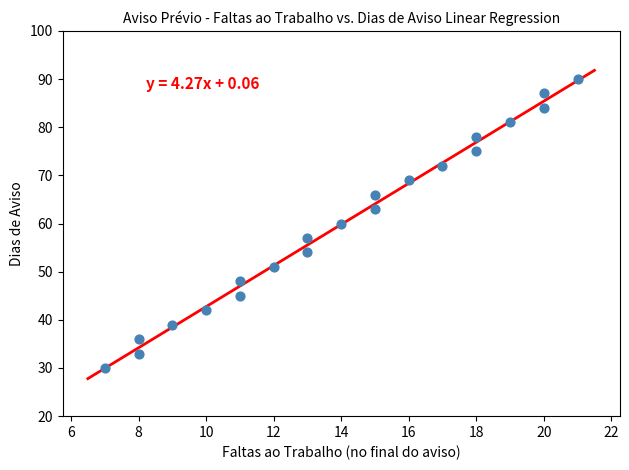

What is the range of Y values (max minus min)?

60